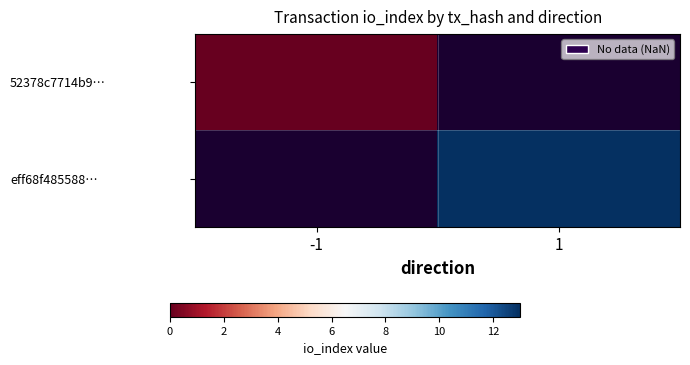

Rank the series at 1 from lowest to highest value.

52378c7714b9…, eff68f485588…